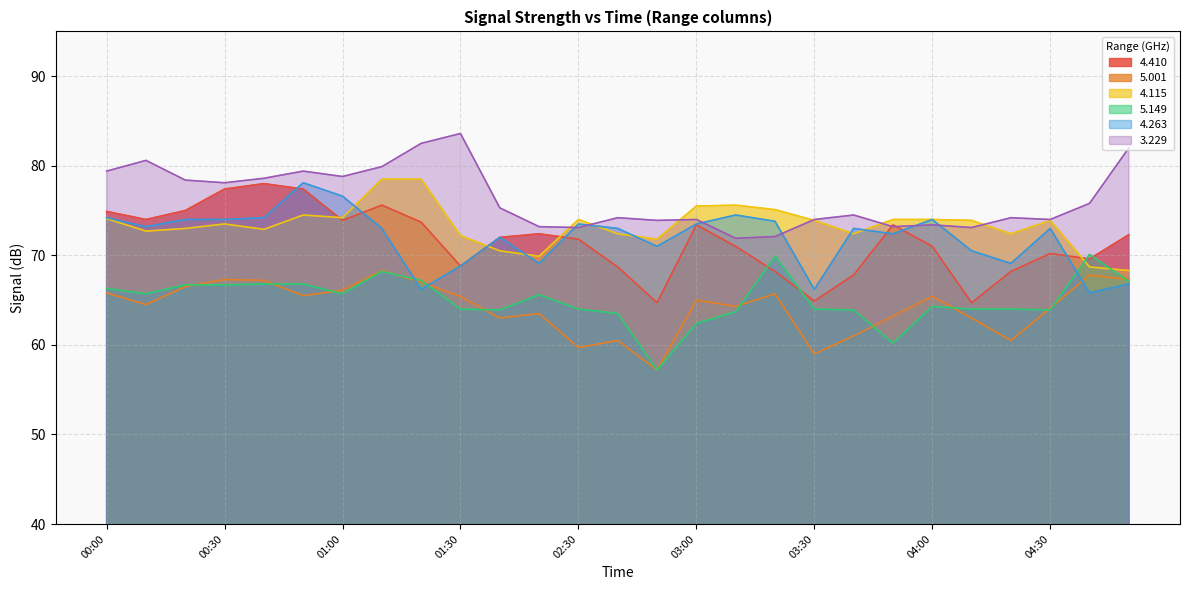

True or false: 4.410 and 5.149 cross at least once.

True